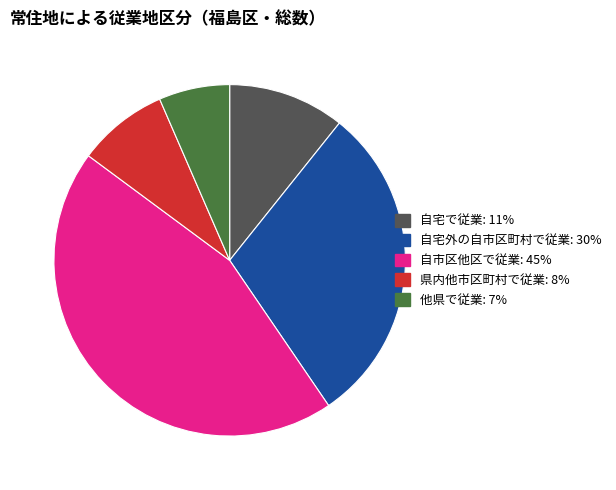

The 他県で従業 slice represents 7% of the pie. True or false?

True